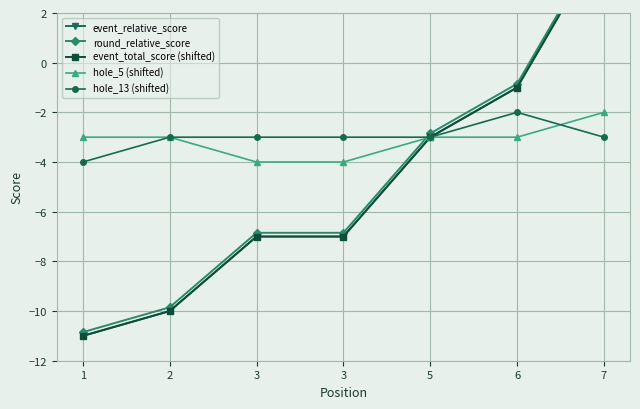

At which label is event_relative_score closest to -3?

5